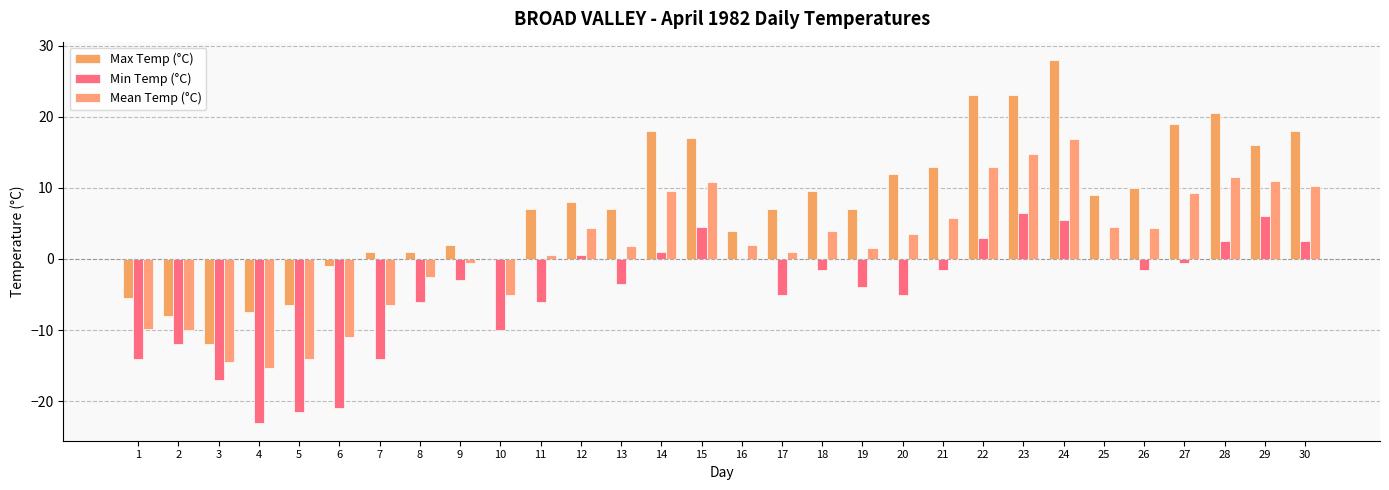

Rank the series by their maximum value, from lowest to highest.

Min Temp (°C), Mean Temp (°C), Max Temp (°C)